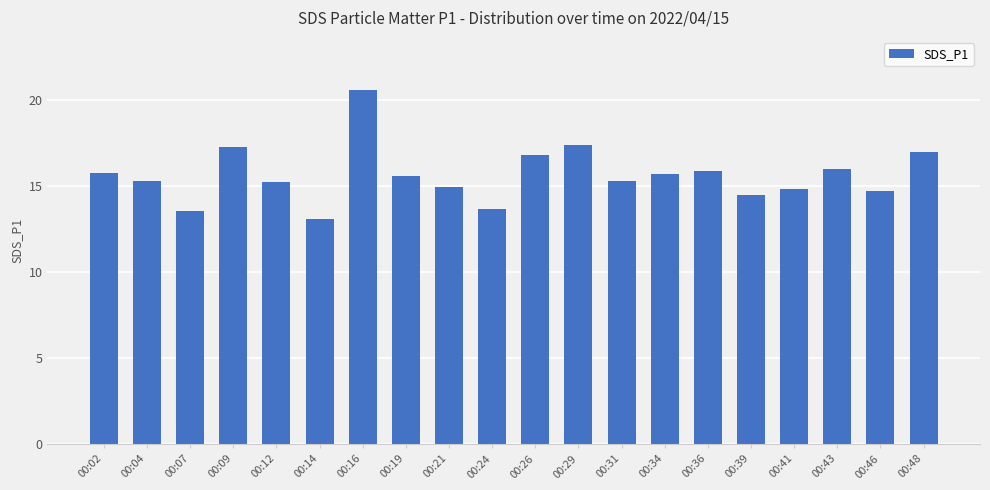

How many distinct data groups are displayed?

1